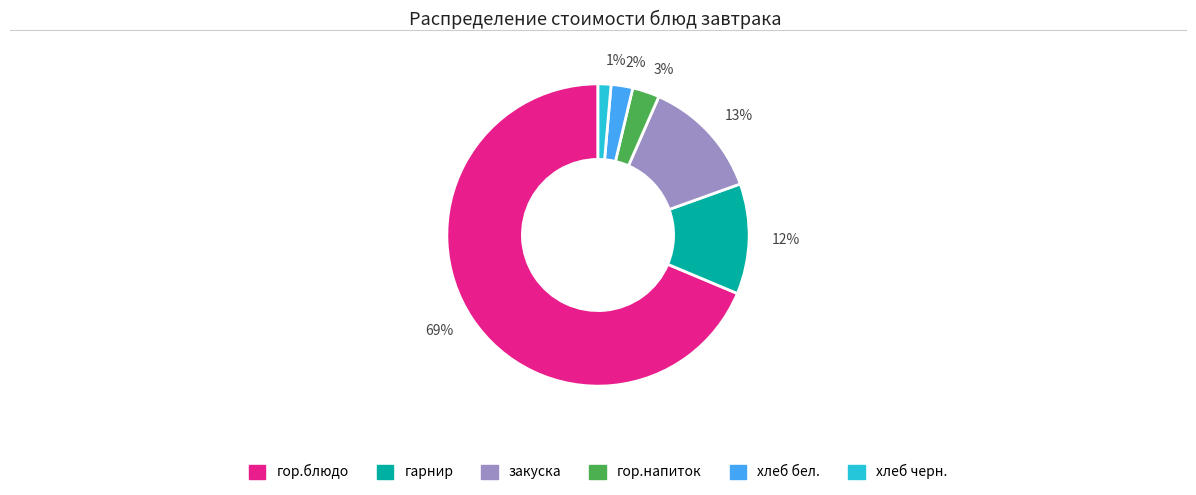

Is the sum of 2% and 69% greater than half?

Yes